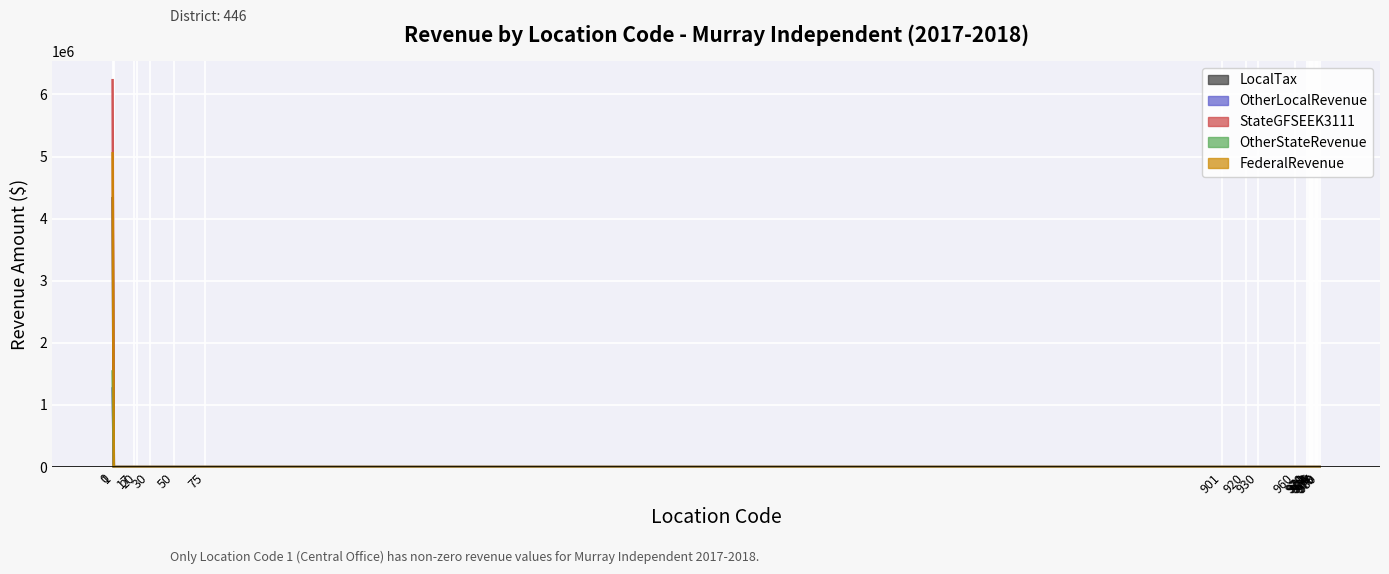

True or false: OtherLocalRevenue has more than 1 interior local peaks.

False